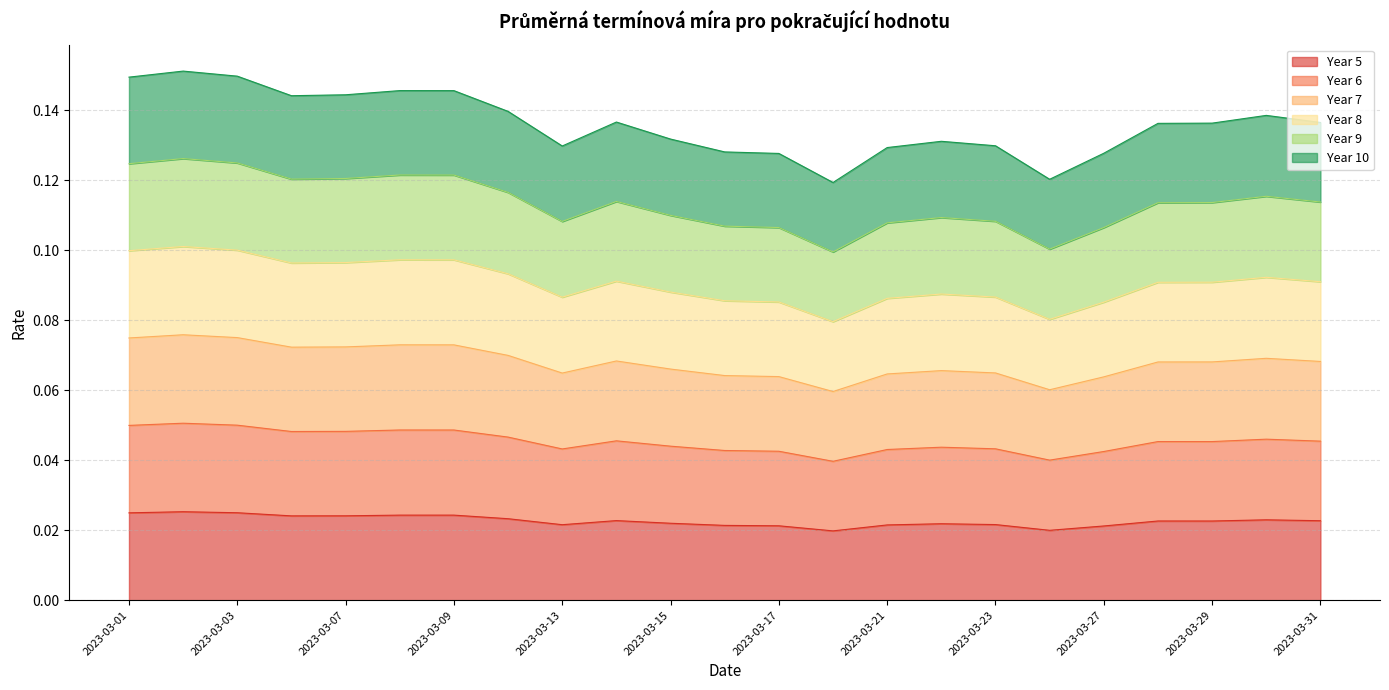

Which series has the largest range (max minus min)?

Year 8